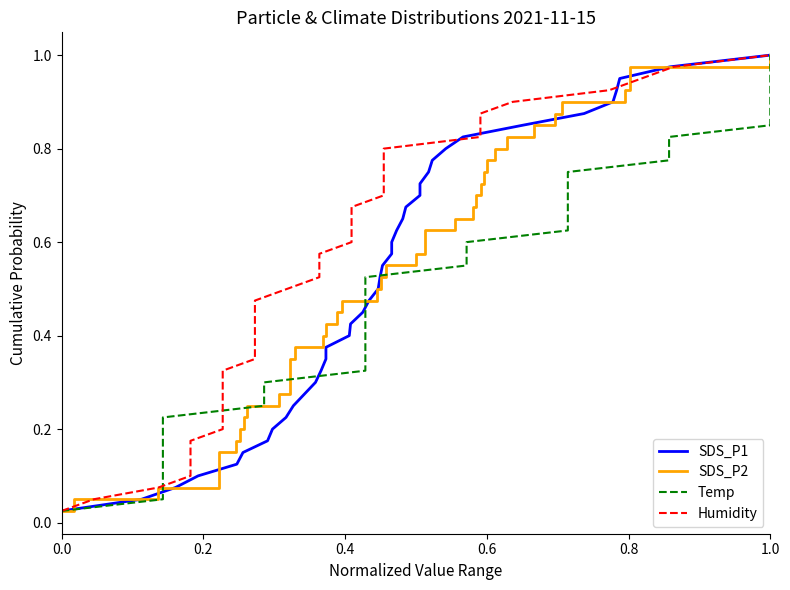

Does the chart display data point markers on the line(s)?

No